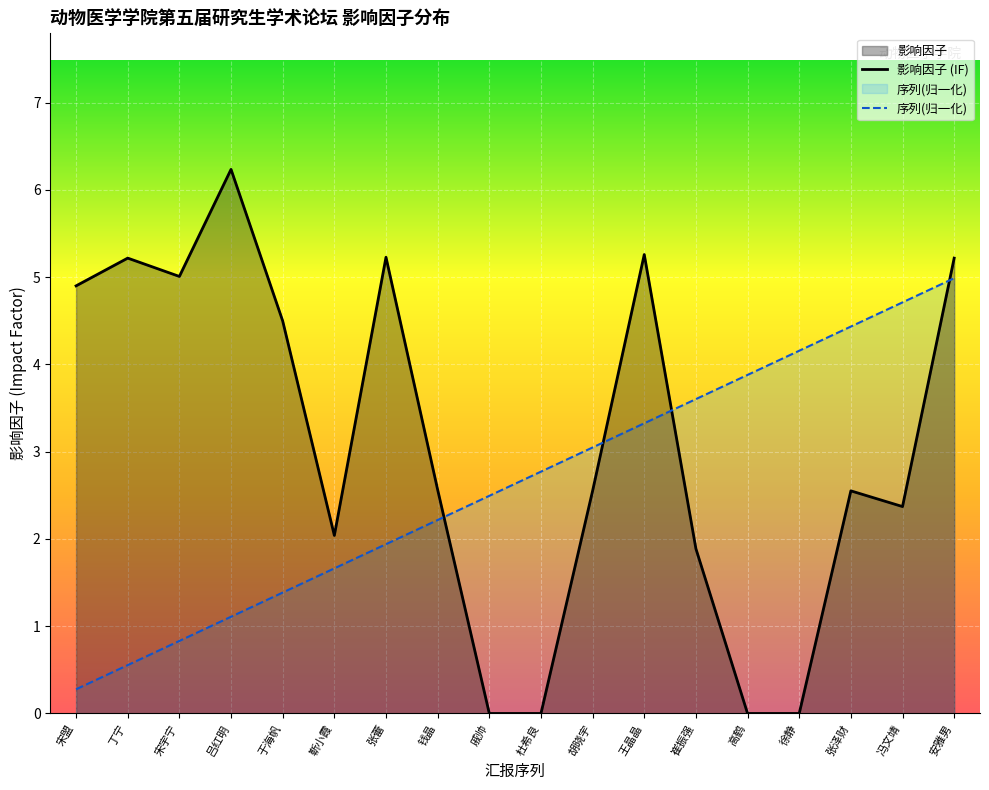

True or false: 序列(归一化) has more than 1 points higher than both neighbors.

False